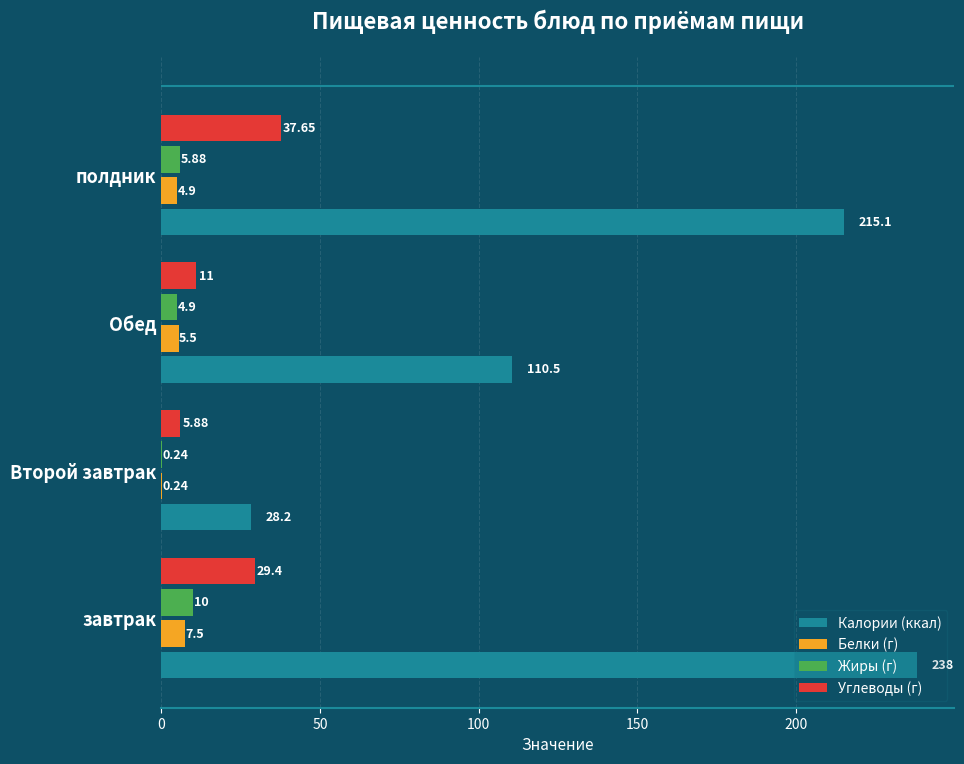

Is the value of Калории (ккал) at завтрак greater than the value of Белки (г) at Обед?

Yes